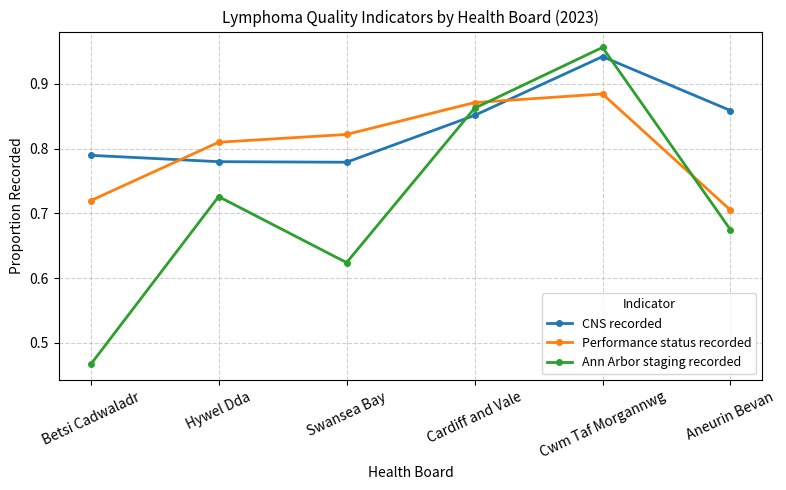

At Aneurin Bevan, list the series in order from largest to smallest.

CNS recorded, Performance status recorded, Ann Arbor staging recorded